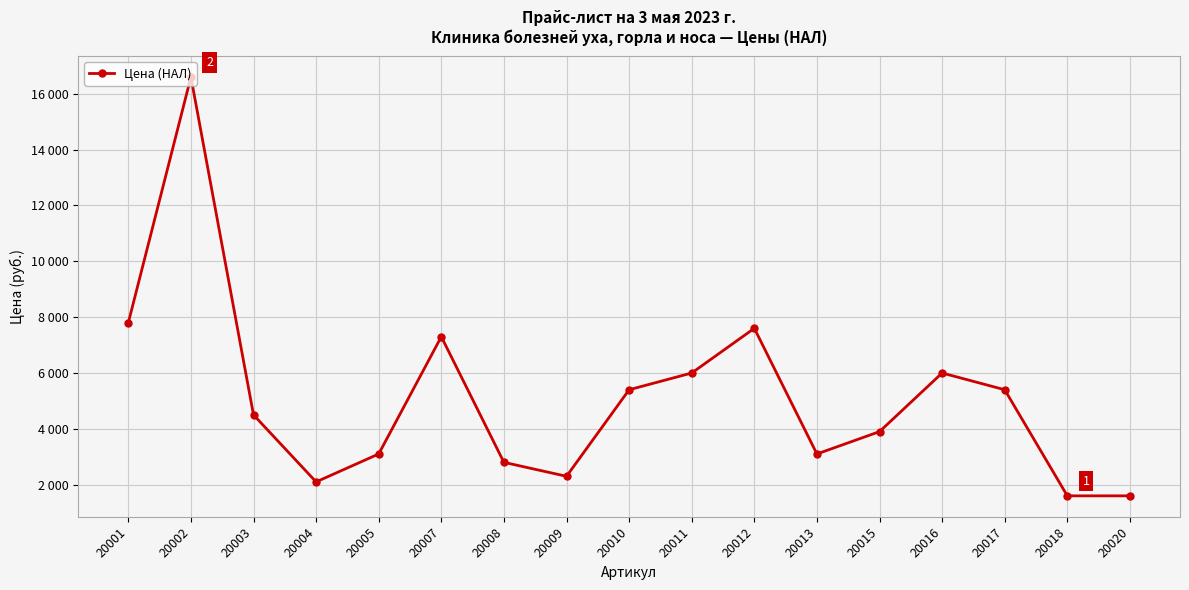

The chart shows a value of 8454 at 20002. True or false?

False